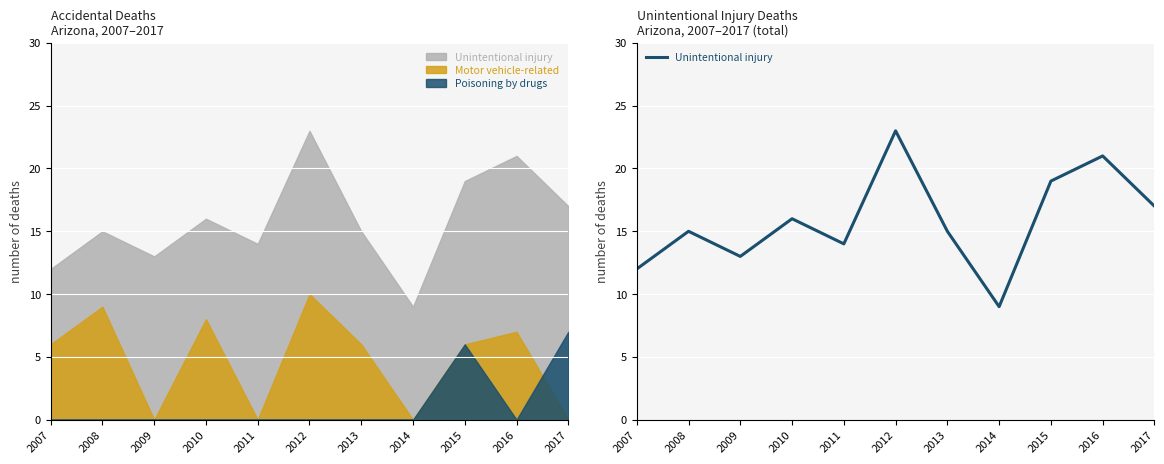

Read the value at 2017, to the nearest 10.

20